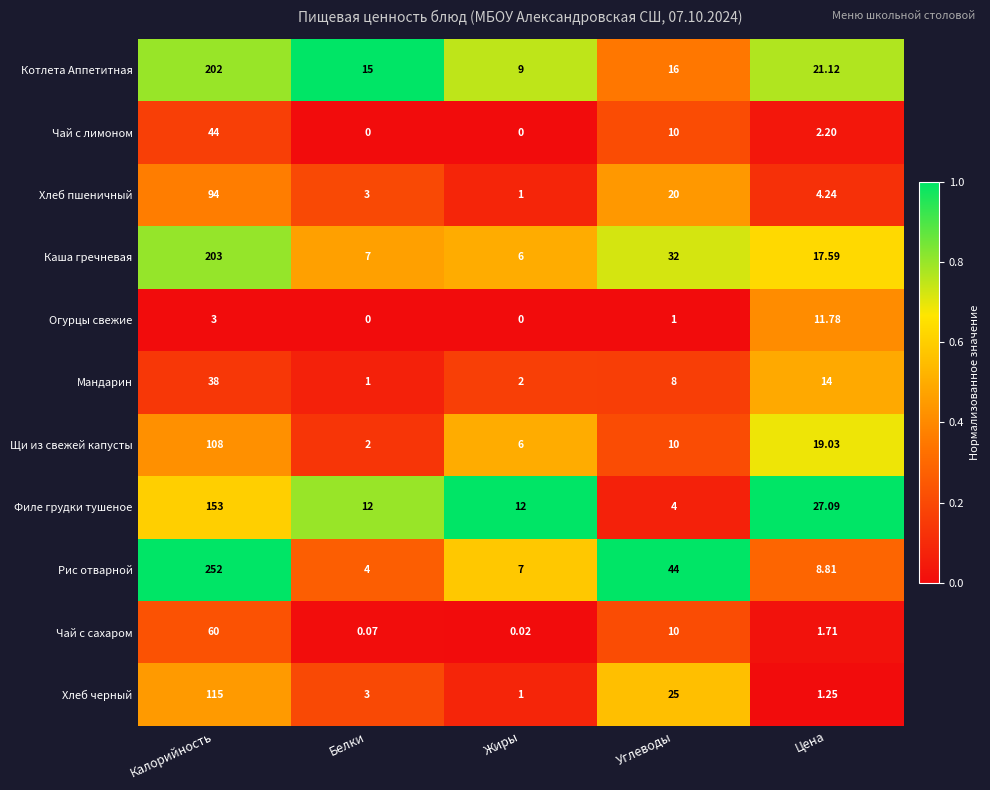

How many series are shown in this chart?

11